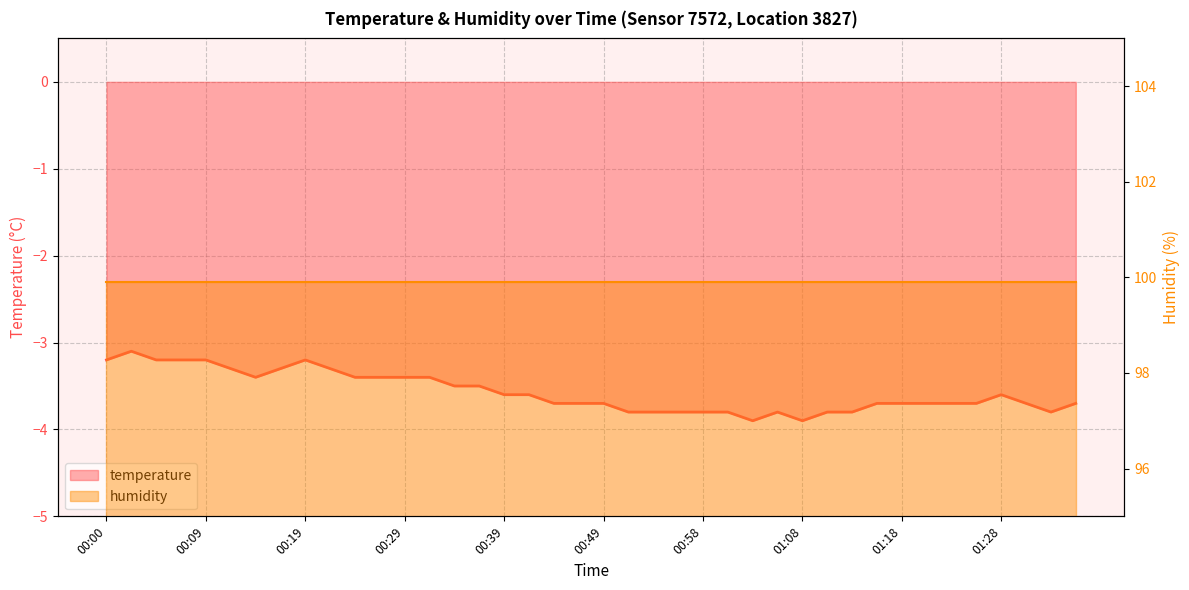

True or false: the data shows -3.6 at 00:41.

True